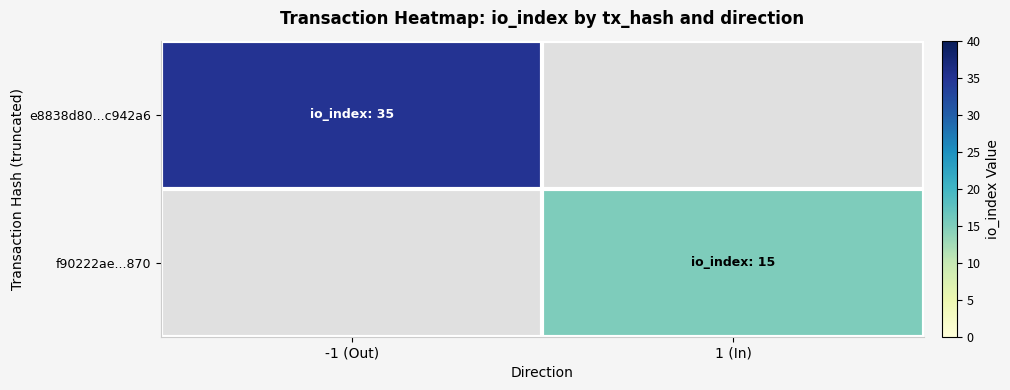

Rank the series at -1 (Out) from highest to lowest value.

e8838d80...c942a6, f90222ae...870